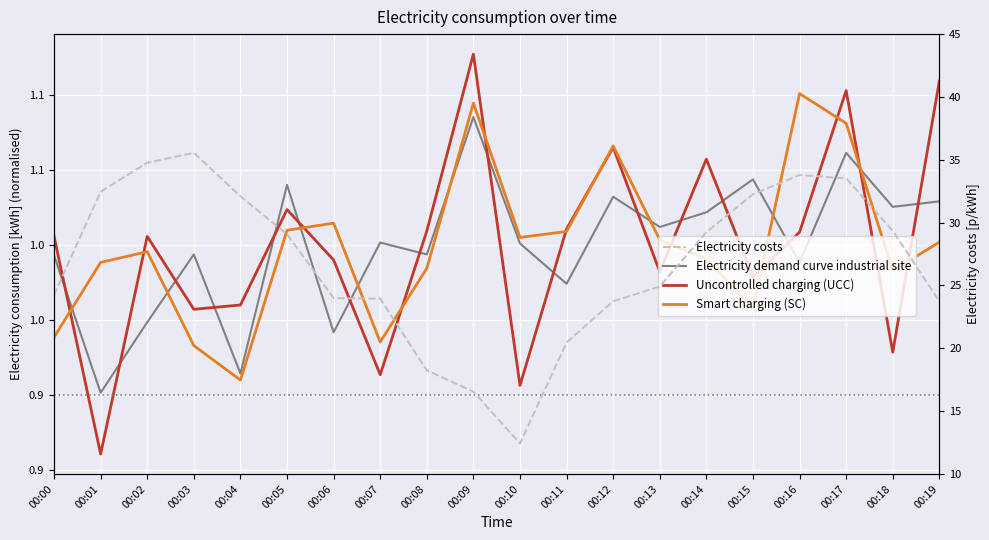

At which label is Electricity demand curve industrial site closest to 0?

00:01